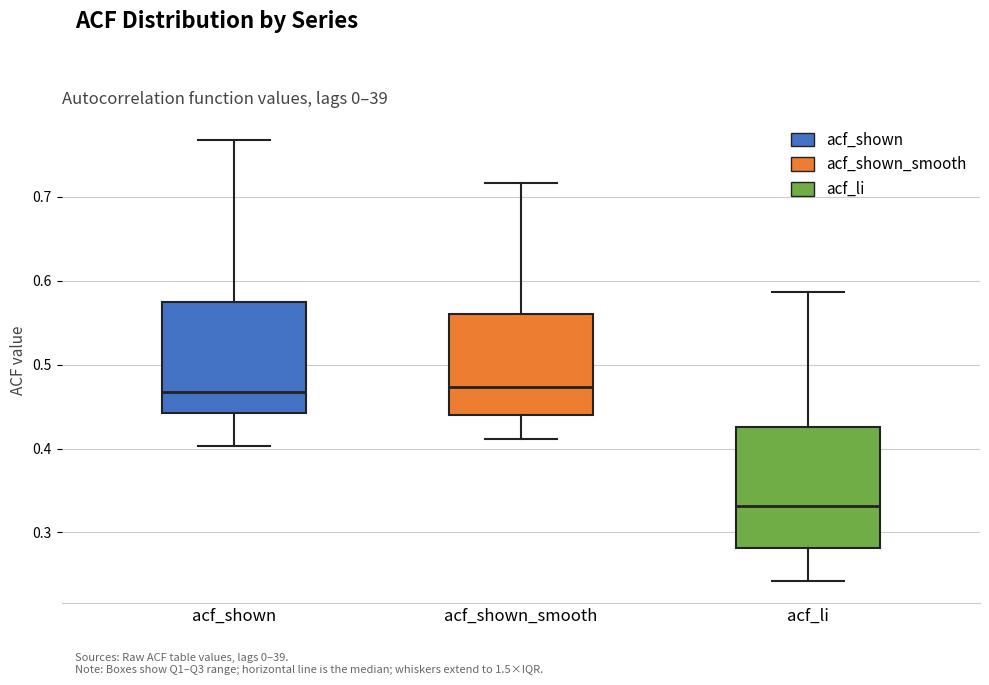

Where does the upper whisker of the box for acf_li end on the y-axis? The values are not printed on the chart, so give them approximately, as read against the axis.

0.59